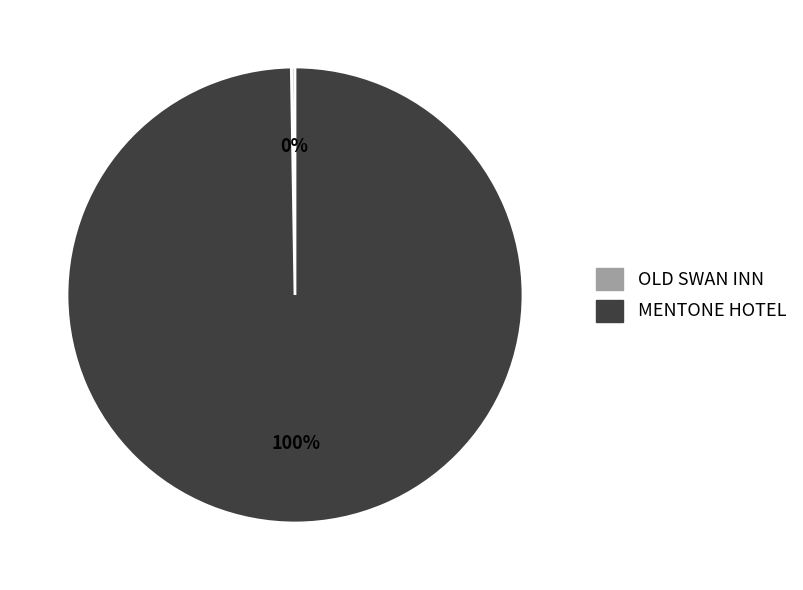

What is the majority slice?

MENTONE HOTEL